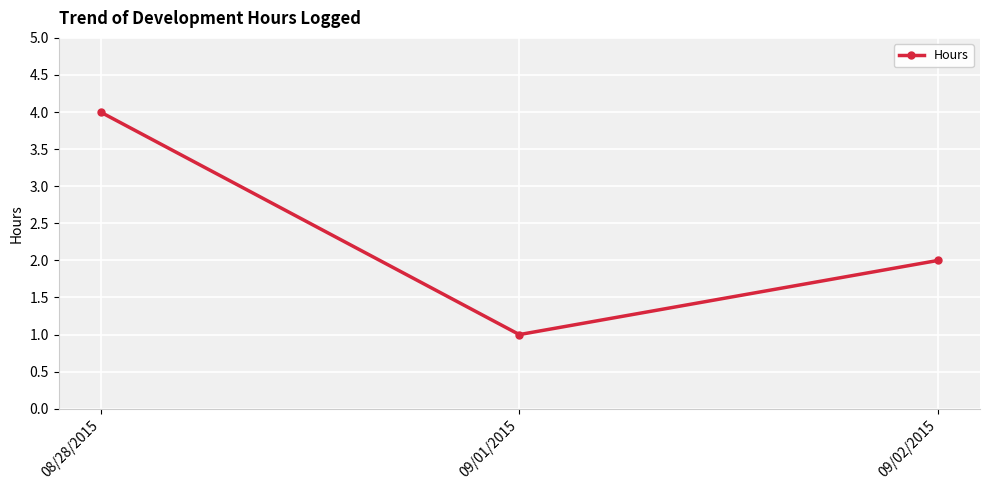

What is the change in value from 08/28/2015 to 09/02/2015?

-2